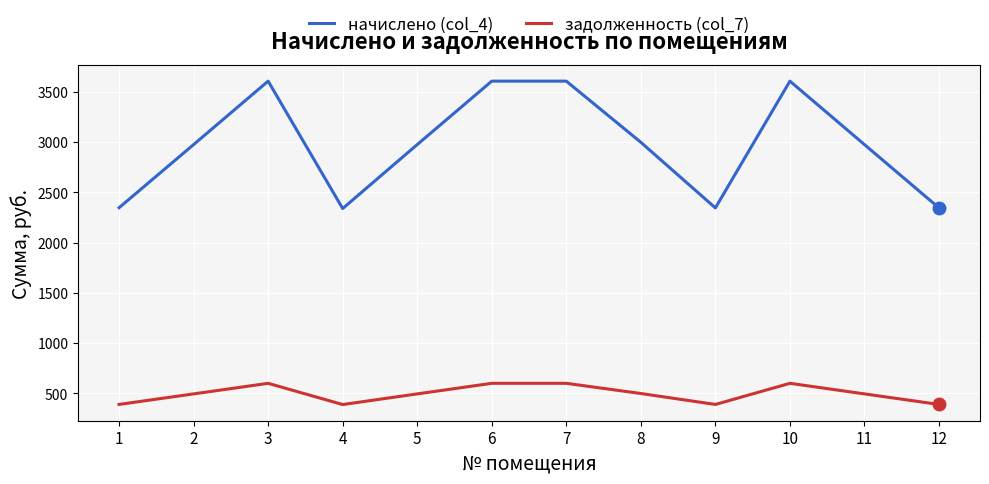

How many values in the задолженность (col_7) series exceed 495?

8